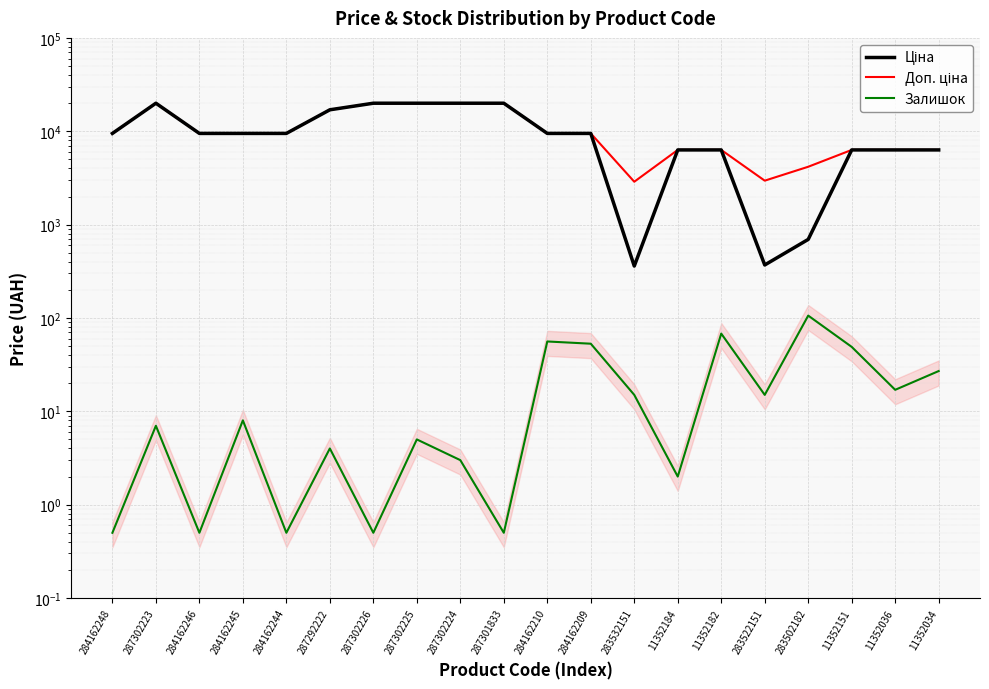

What is the label of the 16th point from the left?

283522151